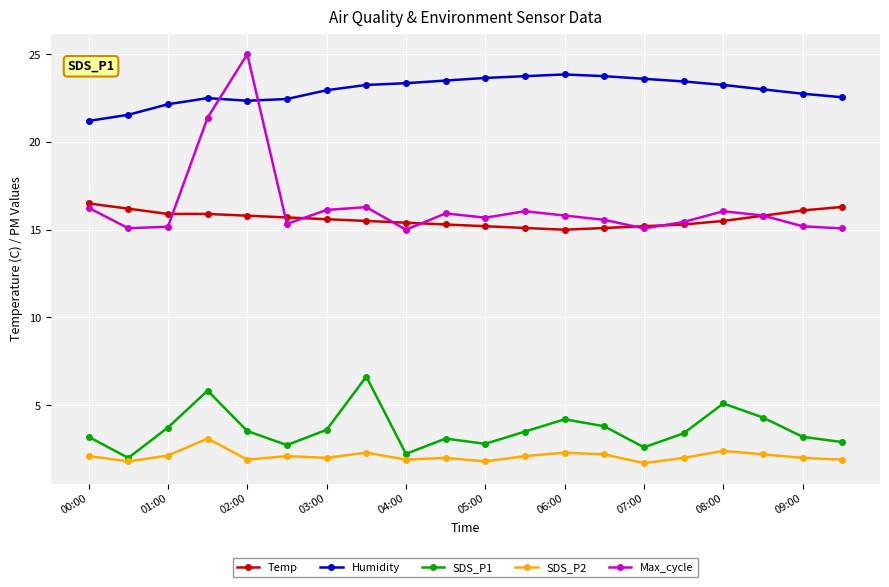

At how many categories does at least one series exceed 6?

20